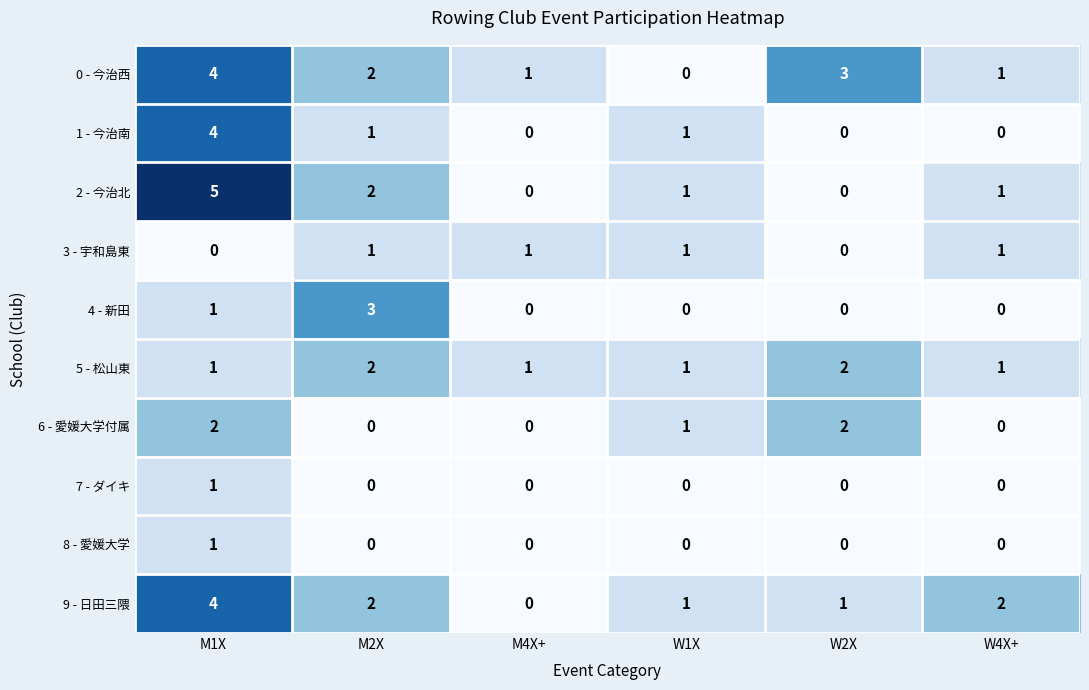

At which category is the sum across all series the highest?

M1X